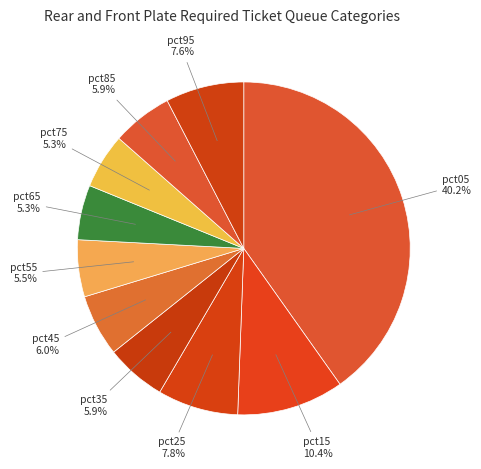

To the nearest percent, what is the difference between the largest and smallest slice percentages?

35%